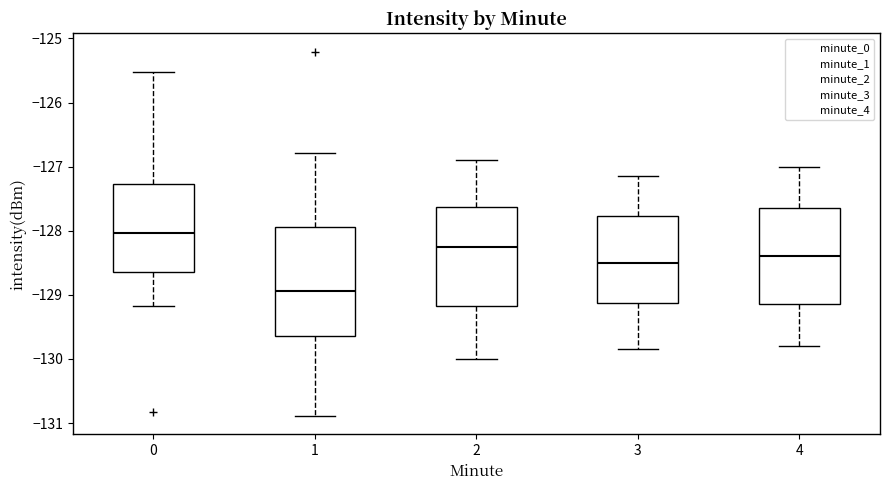

Reading left to right, read every box against the y-axis: the position of its median line, the range the box covers, and the ends of its whiskers. The values are not printed on the chart, so give them approximately, as read against the axis.

0: median -128.0, box -128.6 to -127.3, whiskers -129.2 to -125.5
1: median -128.9, box -129.6 to -127.9, whiskers -130.9 to -126.8
2: median -128.2, box -129.2 to -127.6, whiskers -130.0 to -126.9
3: median -128.5, box -129.1 to -127.8, whiskers -129.8 to -127.1
4: median -128.4, box -129.1 to -127.6, whiskers -129.8 to -127.0